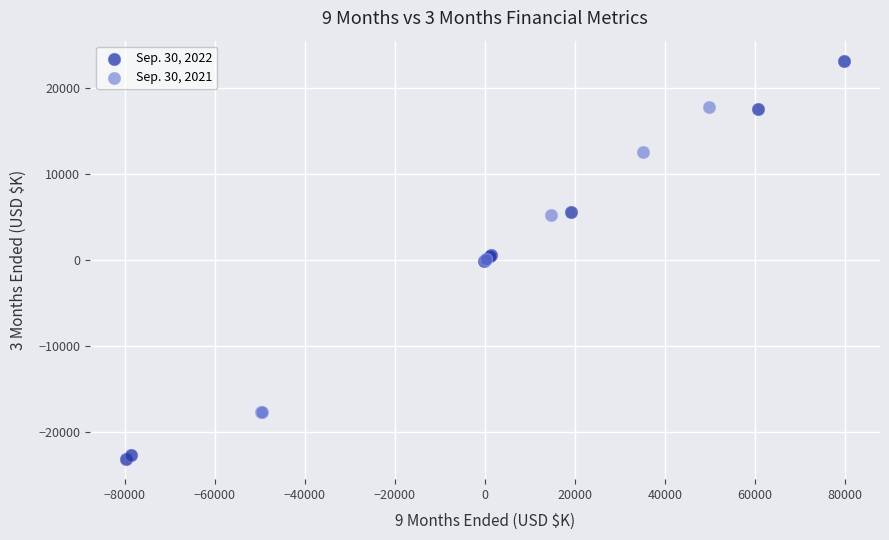

Which series reaches the minimum Y coordinate?

Sep. 30, 2022